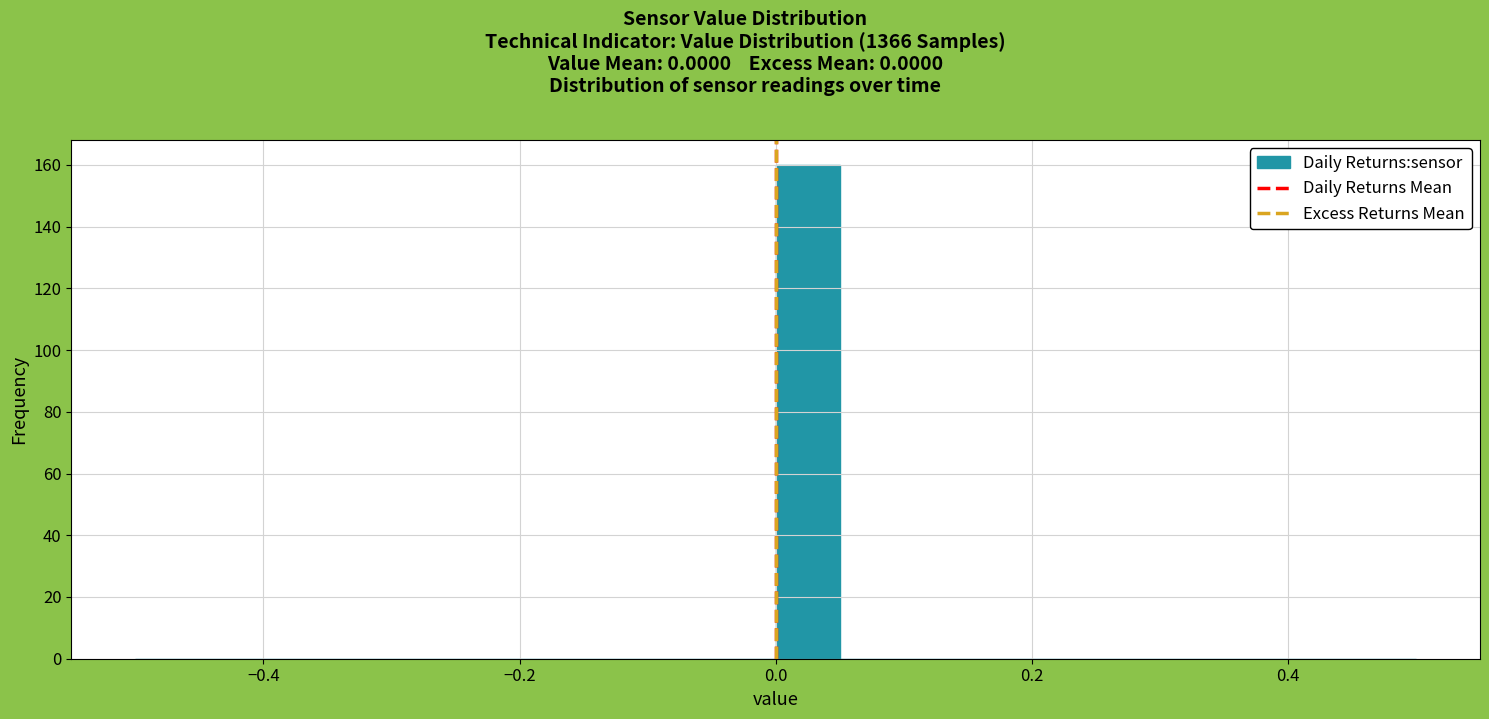

Read against the x-axis, roughly where is the centre of the tallest bar?

0.02